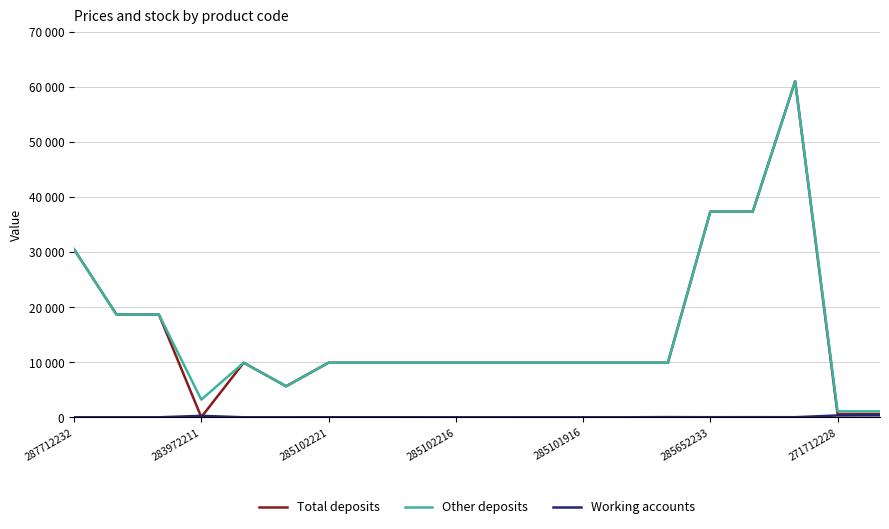

True or false: Other deposits and Total deposits intersect in this chart.

False